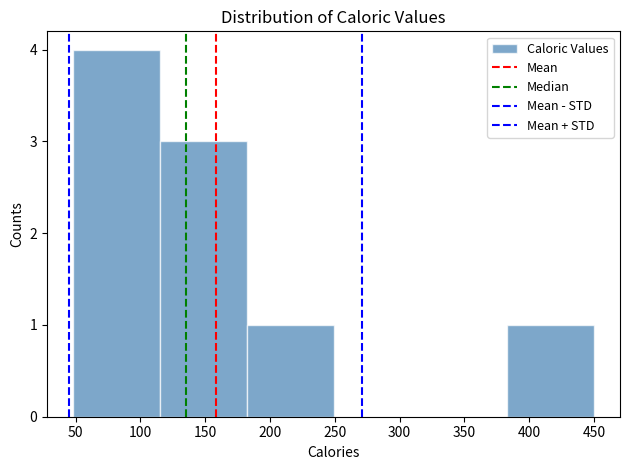

Which range on the x-axis has the tallest bar?

48 to 115